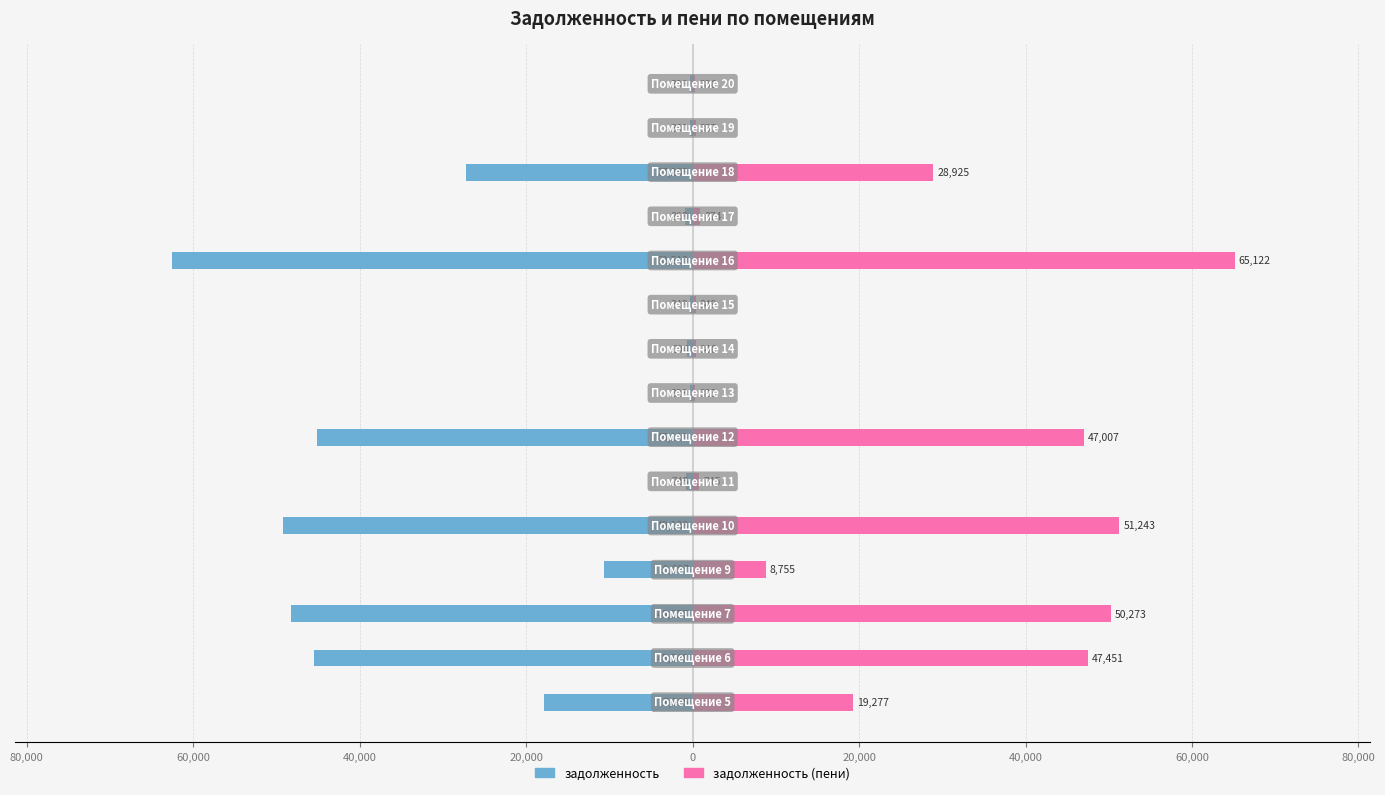

How many data points in задолженность are above -10696?

7